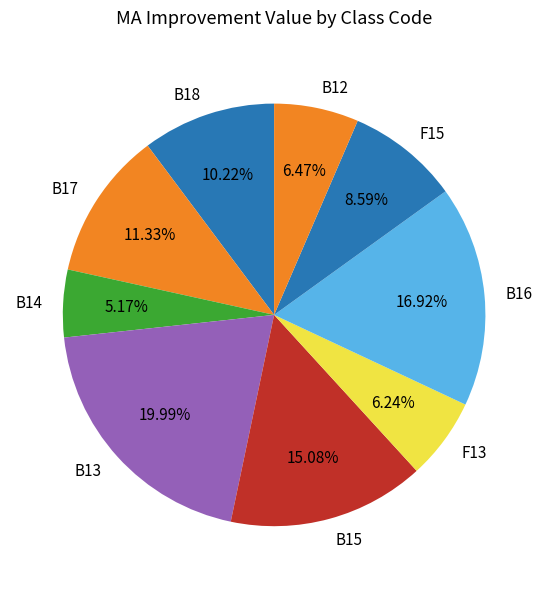

Is there a majority slice in this chart?

No